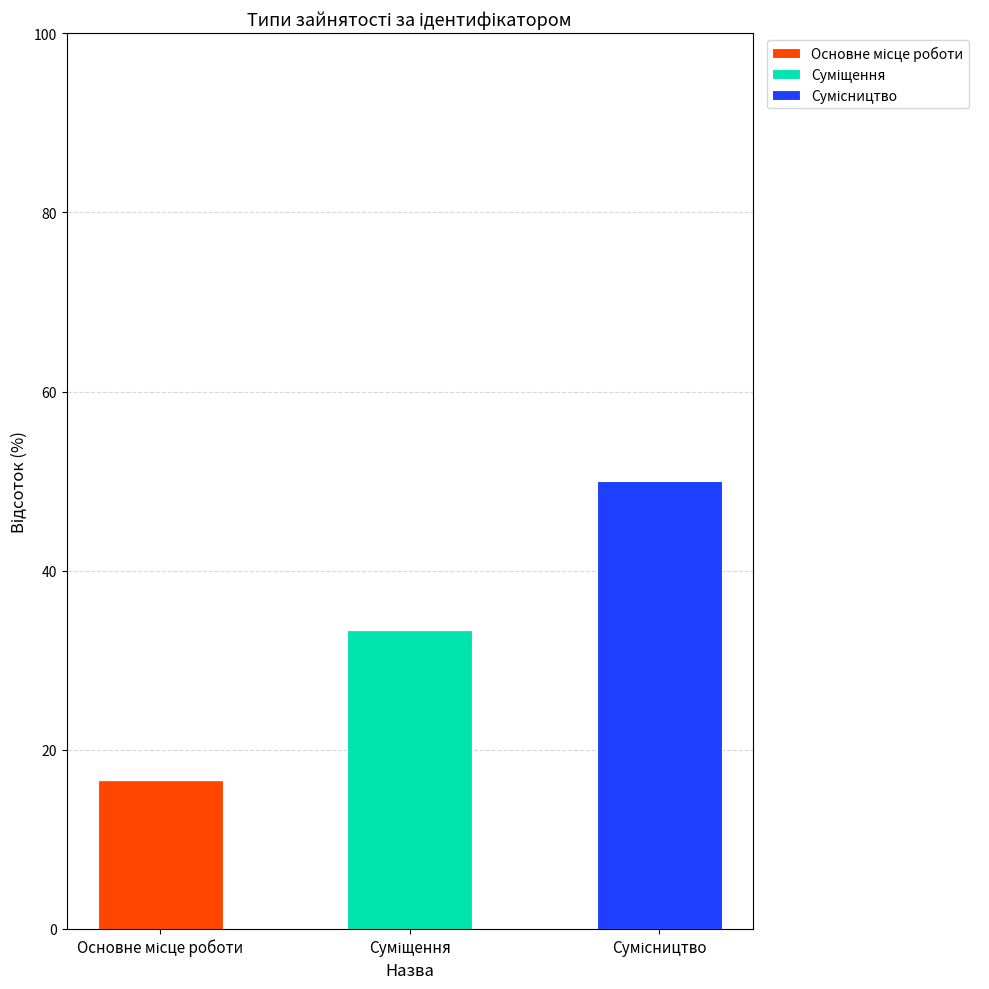

Between Основне місце роботи and Суміщення, which series saw the biggest shift?

Суміщення